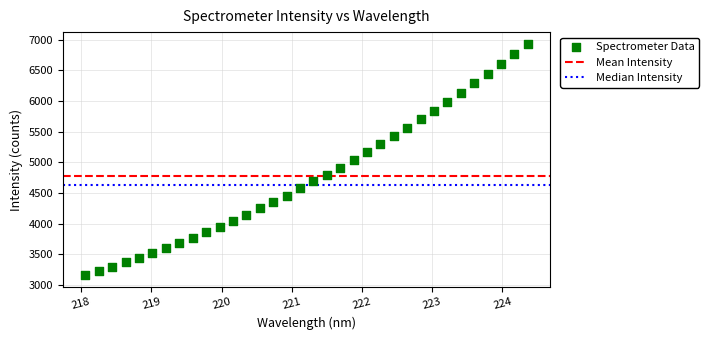

Count the number of points in this scatter plot.

34